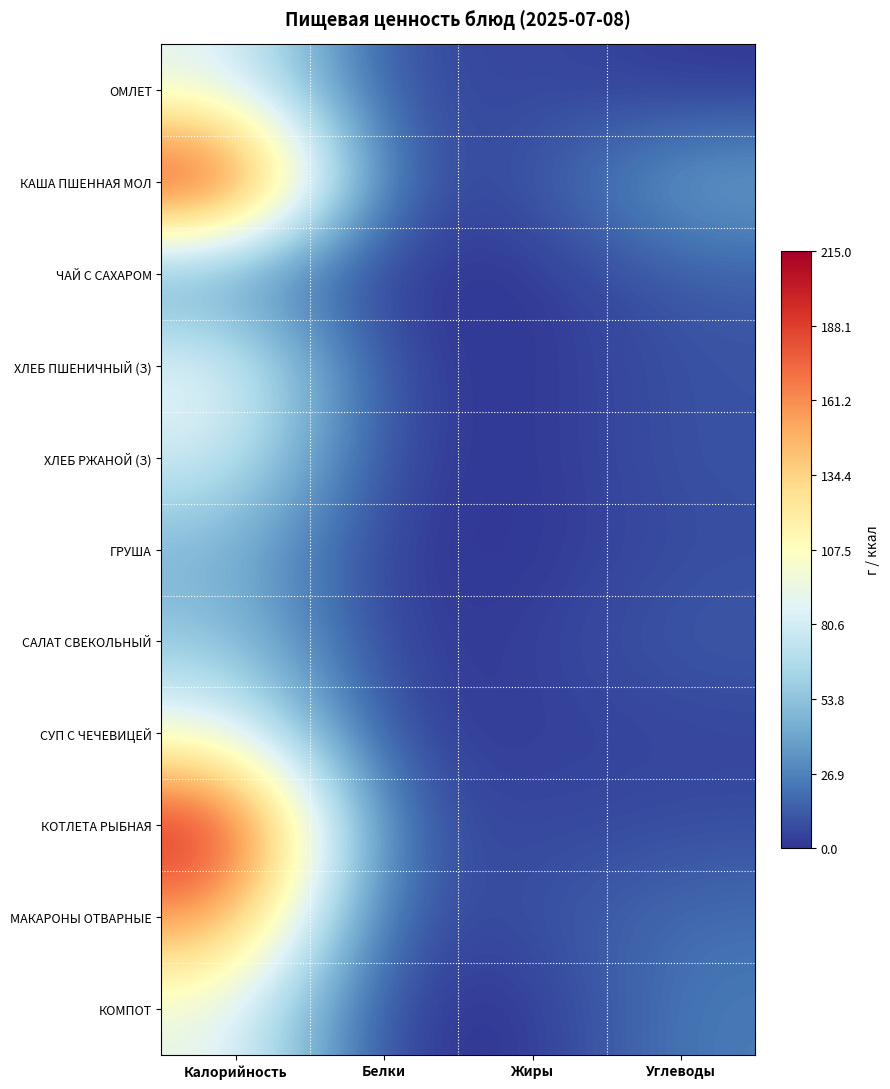

At how many categories does at least one series exceed 210?

1